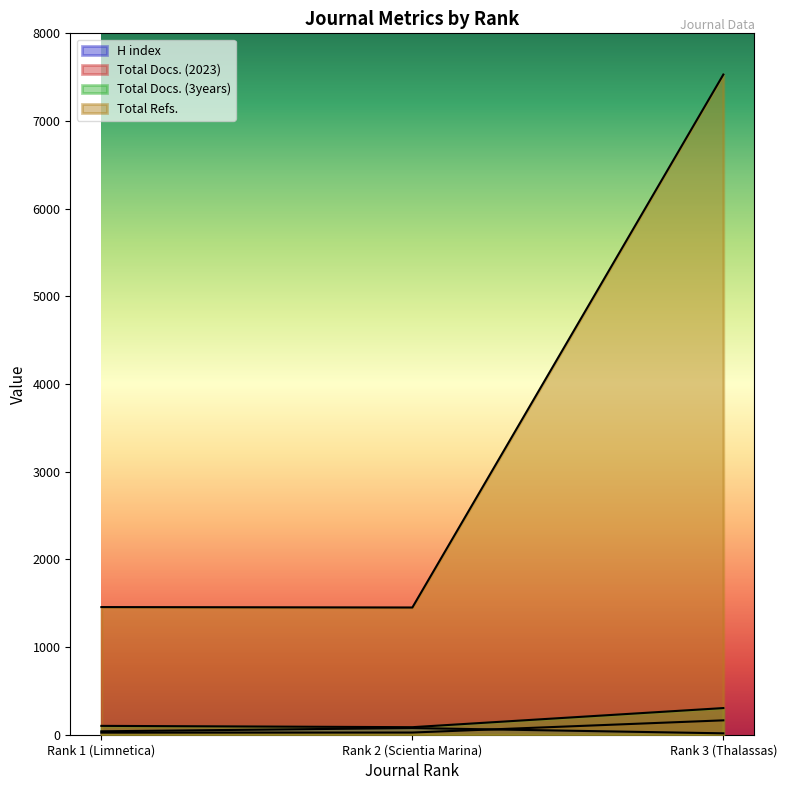

Count the number of categories in the chart.

3